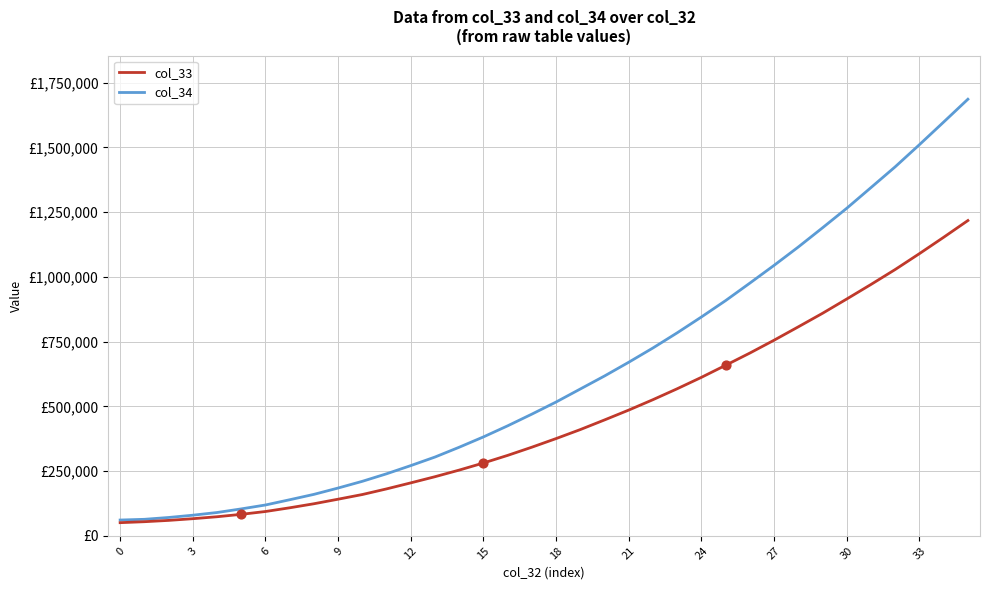

What are all the series names shown in the legend?

col_33, col_34